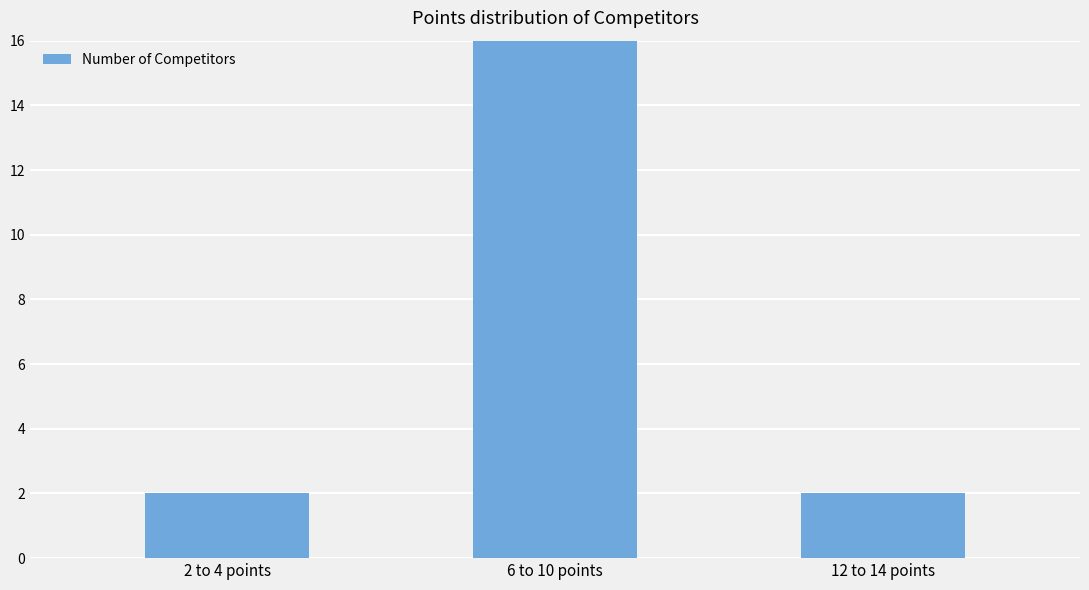

What is the average value?

7